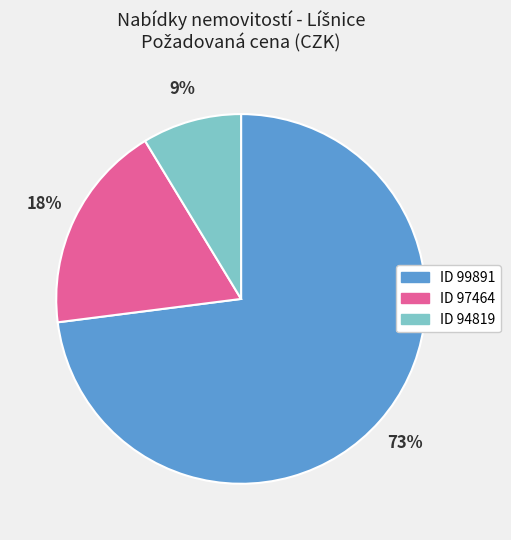

To the nearest percent, what is the average slice percentage?

33%